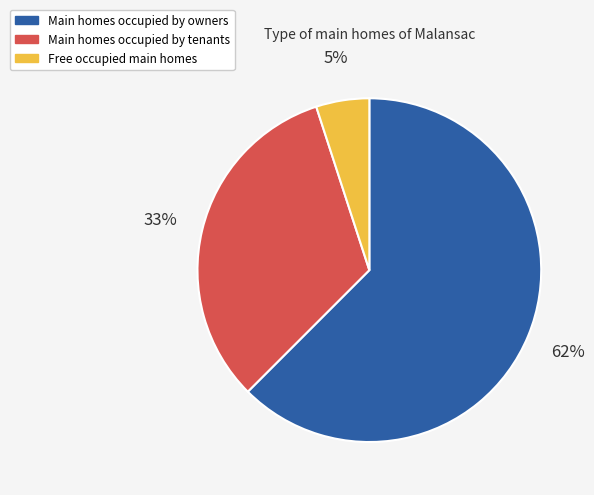

What percentage is the Main homes occupied by tenants slice, to the nearest percent?

33%